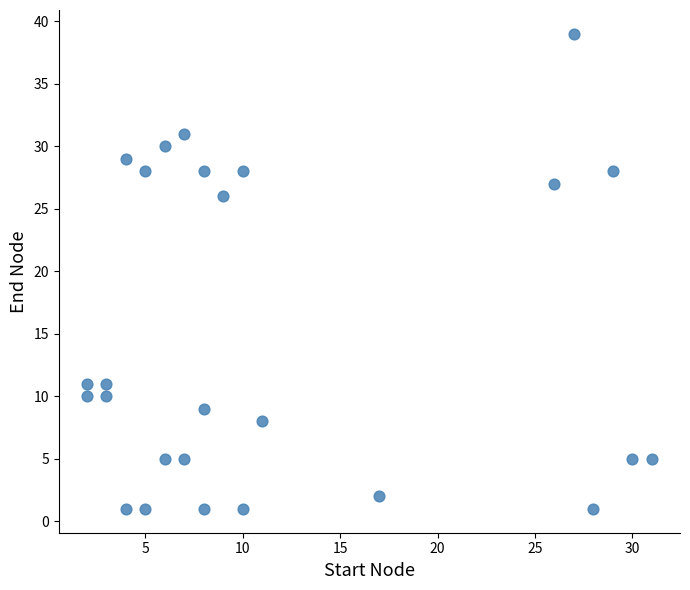

What Y value in the scatter plot is closest to 20?

26